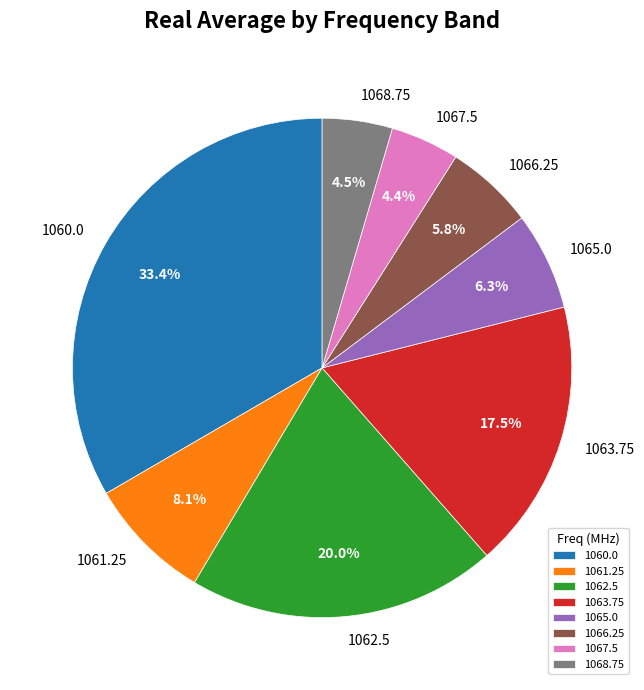

Is the sum of 1061.25 and 1065.0 greater than half?

No